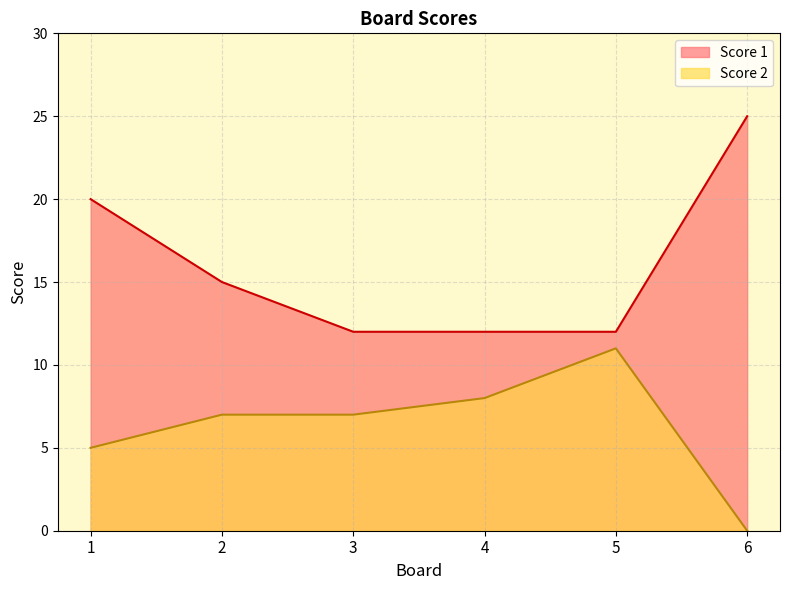

Reading left to right, what are all the values shown in this chart?

Score 2: 1=5	2=7	3=7	4=8	5=11	6=0
Score 1: 1=20	2=15	3=12	4=12	5=12	6=25